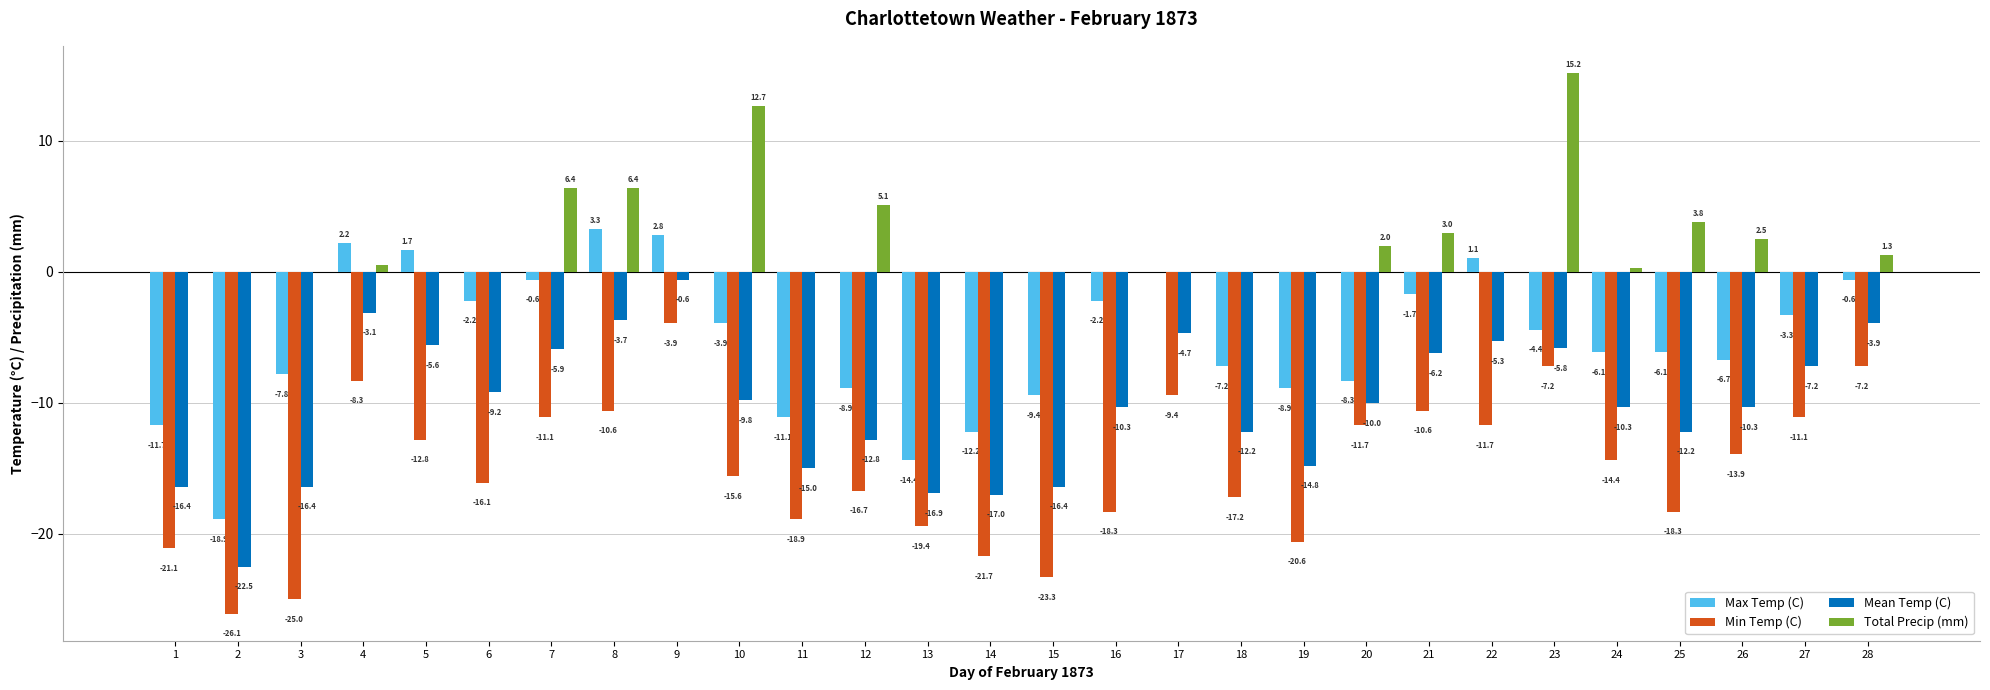

Is it true that Mean Temp (C) equals -15.0 at 11?

True